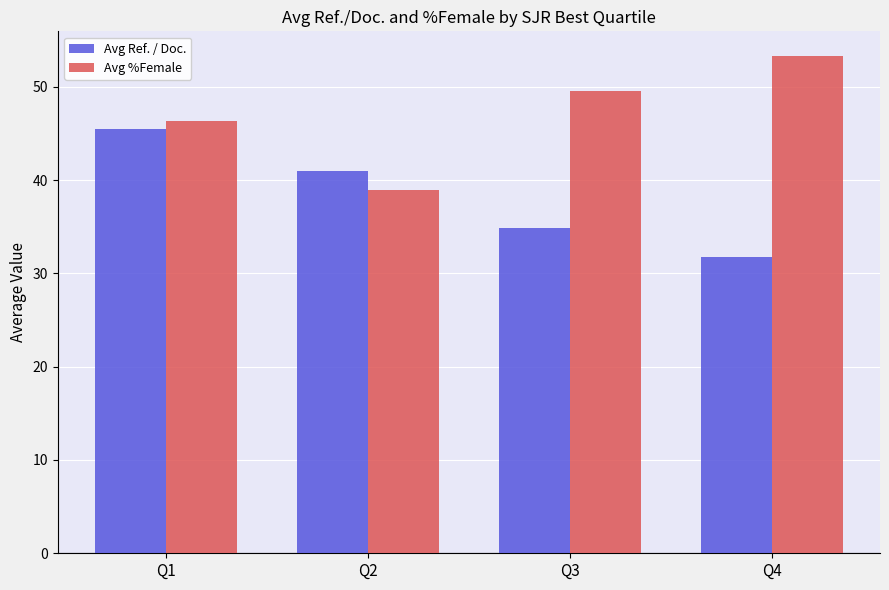

Which category has the highest value across all series?

Q4